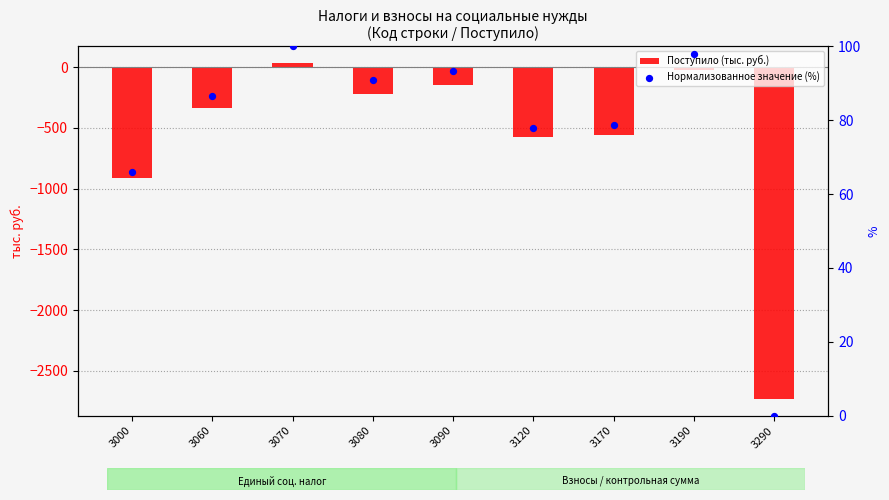

What is the total value across all series at 3000?

-844.1